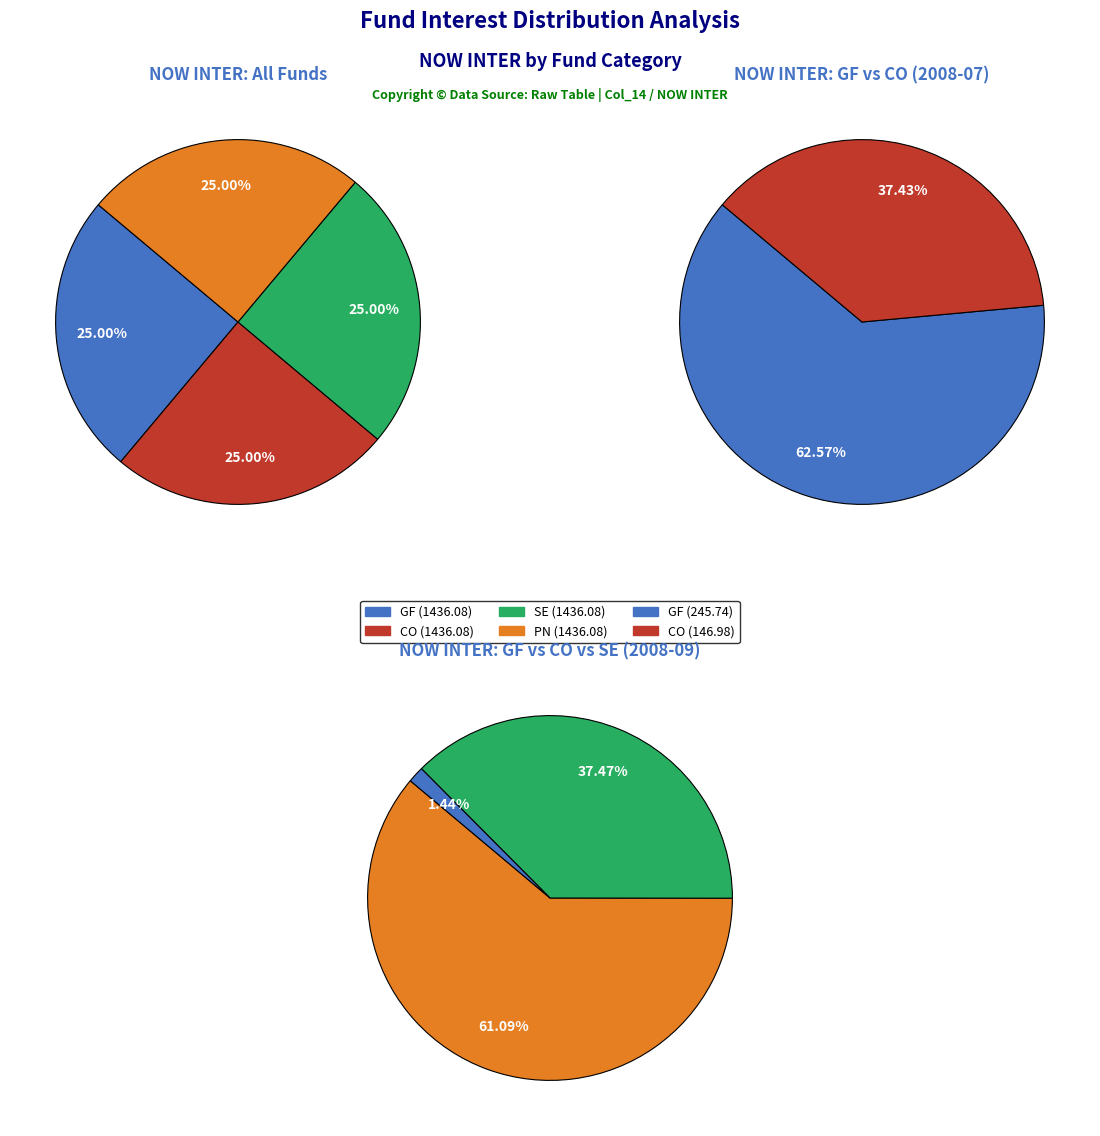

Is the sum of CO and PN greater than half?

No